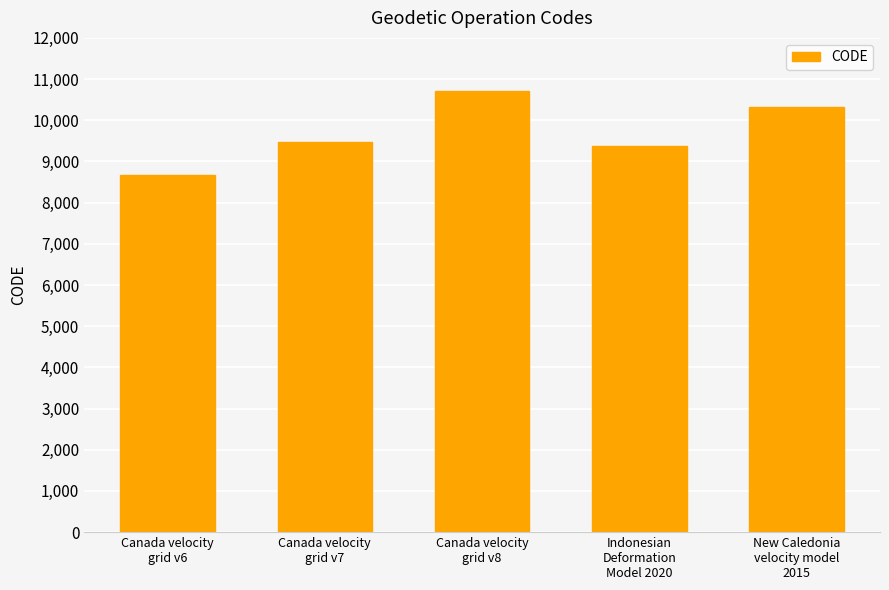

What position from the right is Indonesian
Deformation
Model 2020?

2